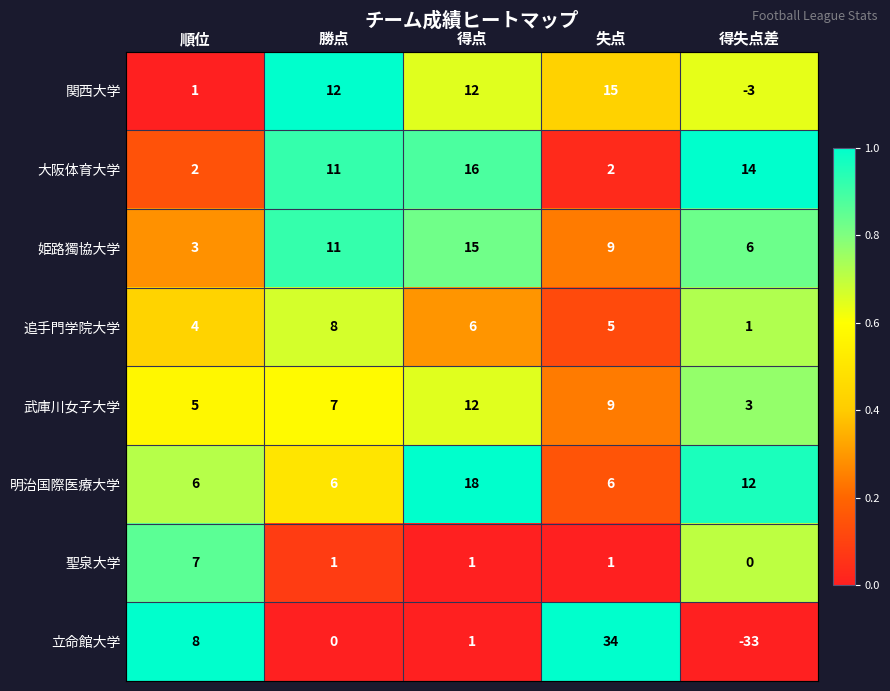

Which label corresponds to the largest value in the chart?

失点